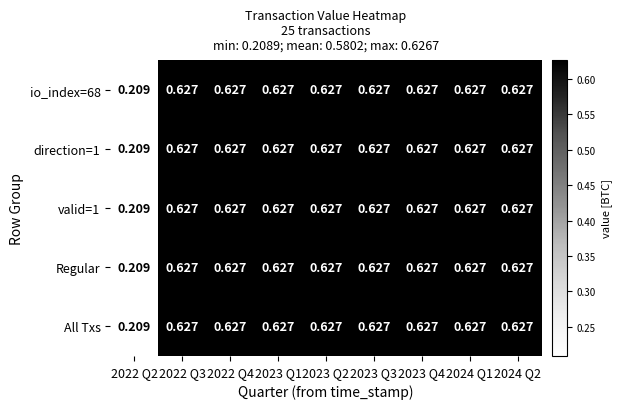

Count the number of categories in the chart.

9